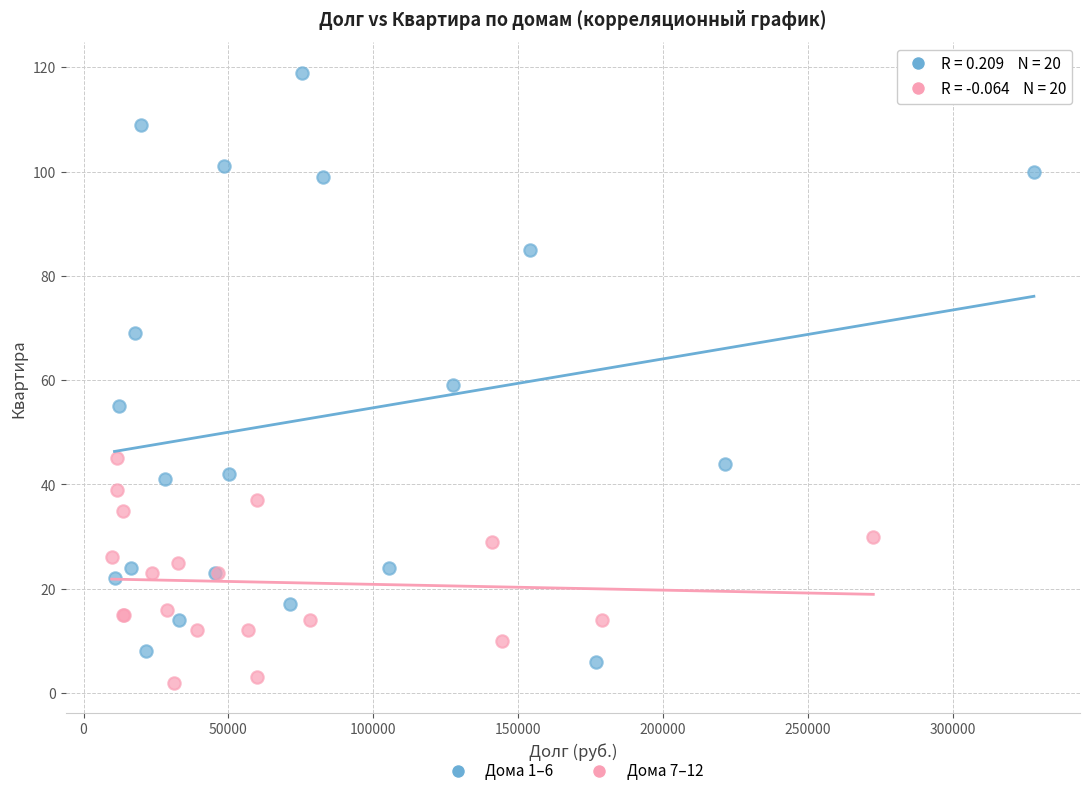

Which series reaches the maximum Y coordinate?

Дома 1–6